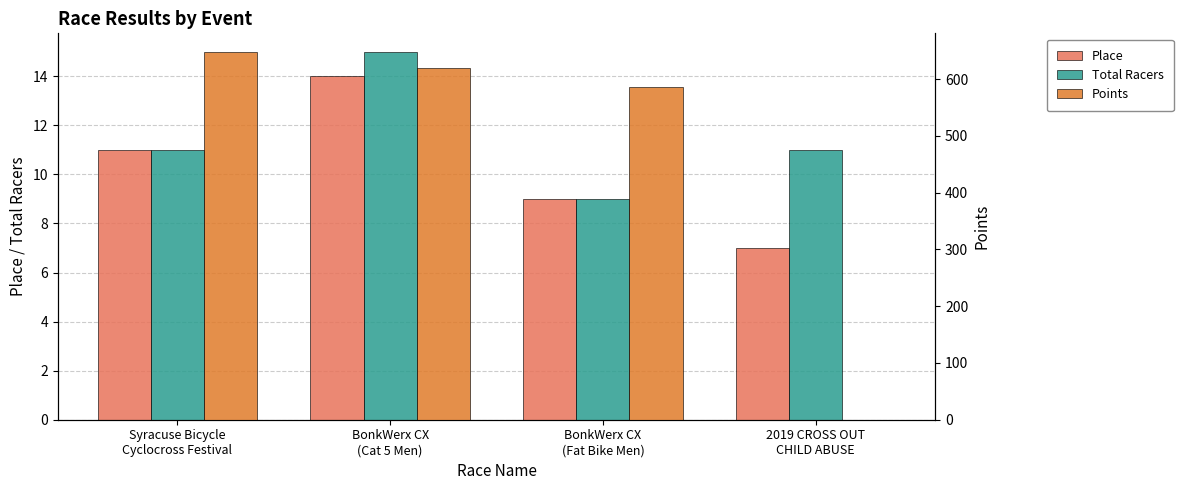

Where is Points nearest to the value 324?

BonkWerx CX
(Fat Bike Men)